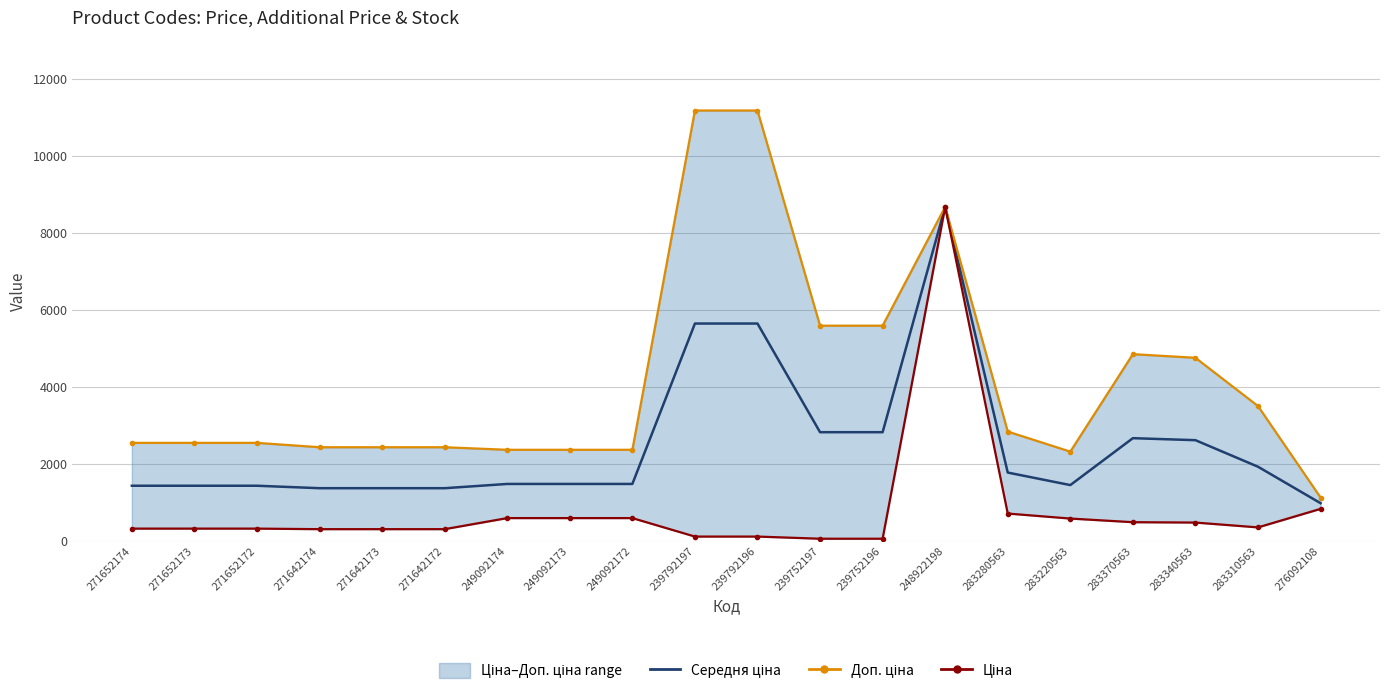

What is the minimum value shown in the chart?

55.9